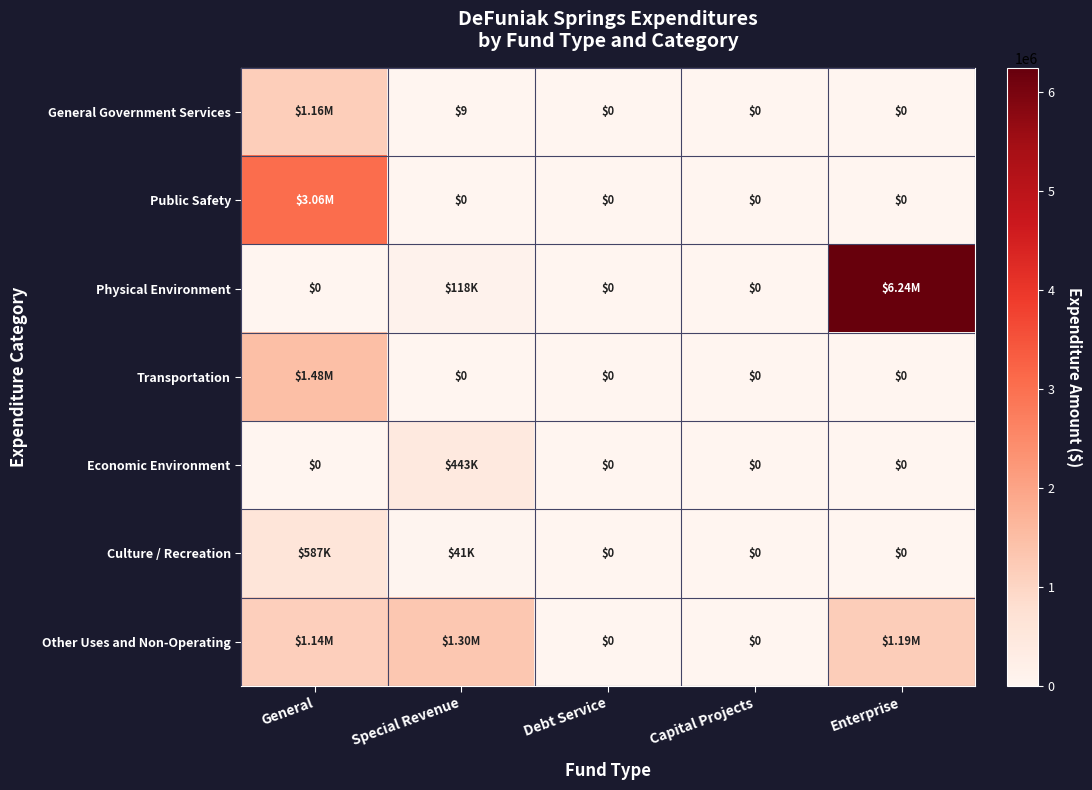

What is the difference between the maximum and second lowest values in the Transportation series?

1478605